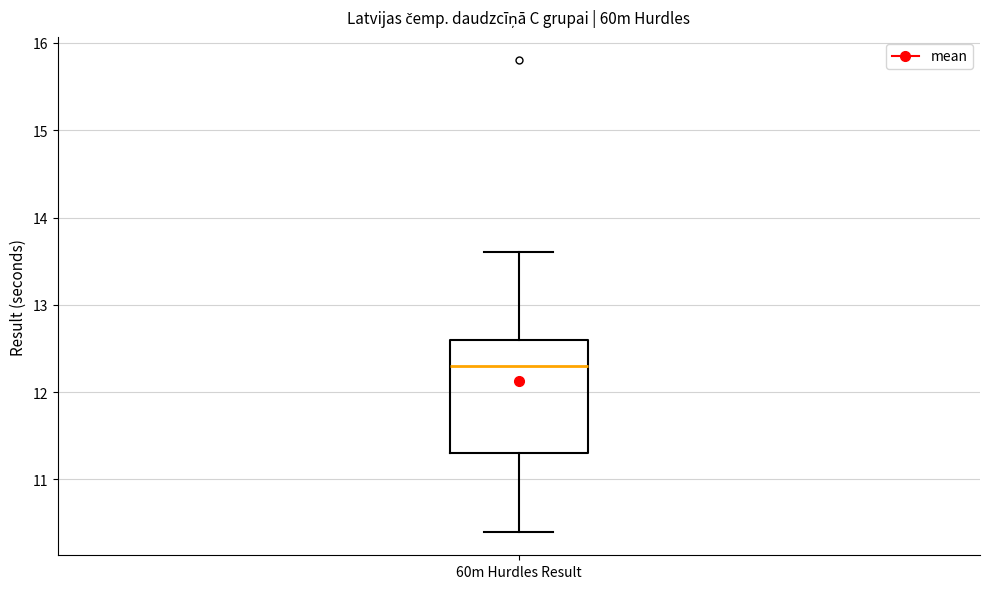

Transcribe this box plot: give where the median line is, the range the box spans, and where the two whiskers end, as read against the y-axis. The values are not printed on the chart, so give them approximately, as read against the axis.

median 12.3, box 11.3 to 12.6, whiskers 10.4 to 13.6